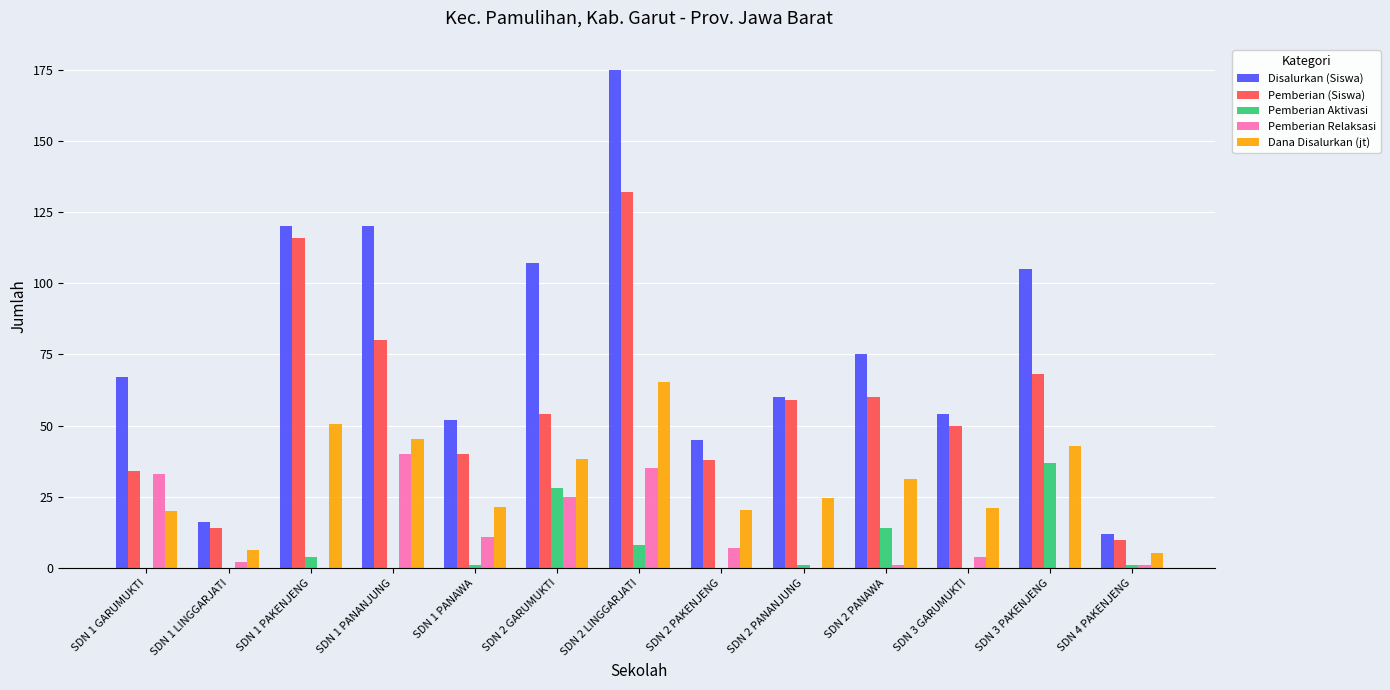

What is the maximum value for Dana Disalurkan (jt)?

65.5